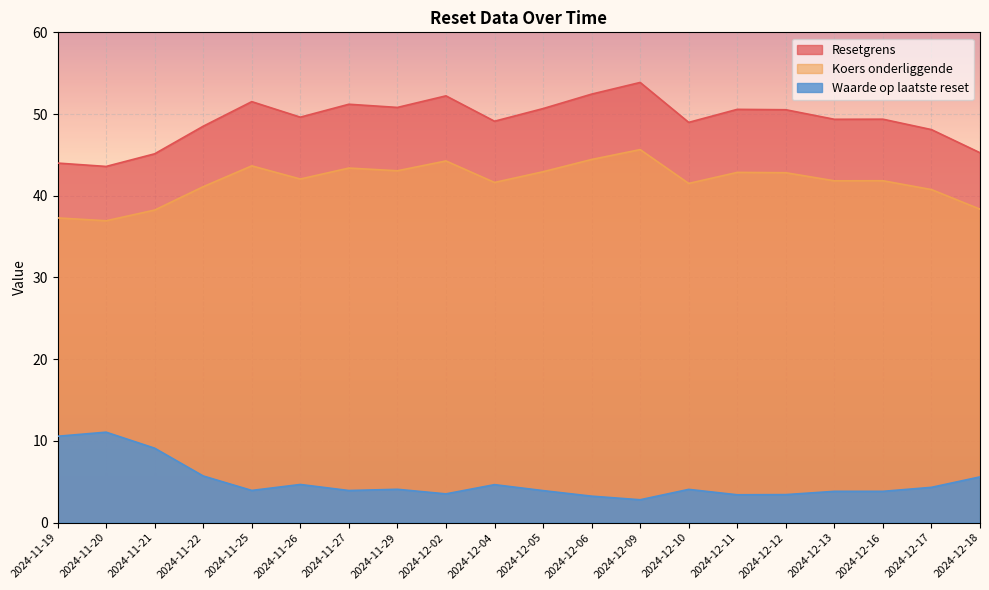

True or false: Waarde op laatste reset and Resetgrens intersect in this chart.

False